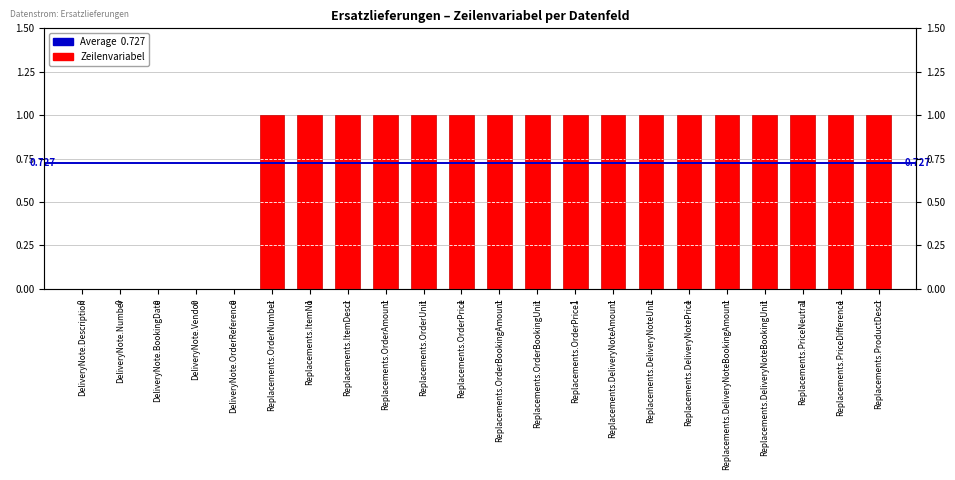

Rank the categories by value from lowest to highest.

DeliveryNote.Description, DeliveryNote.Number, DeliveryNote.BookingDate, DeliveryNote.Vendor, DeliveryNote.OrderReference, Replacements.OrderNumber, Replacements.ItemNo, Replacements.ItemDescr, Replacements.OrderAmount, Replacements.OrderUnit, Replacements.OrderPrice, Replacements.OrderBookingAmount, Replacements.OrderBookingUnit, Replacements.OrderPrice1, Replacements.DeliveryNoteAmount, Replacements.DeliveryNoteUnit, Replacements.DeliveryNotePrice, Replacements.DeliveryNoteBookingAmount, Replacements.DeliveryNoteBookingUnit, Replacements.PriceNeutral, Replacements.PriceDifference, Replacements.ProductDescr